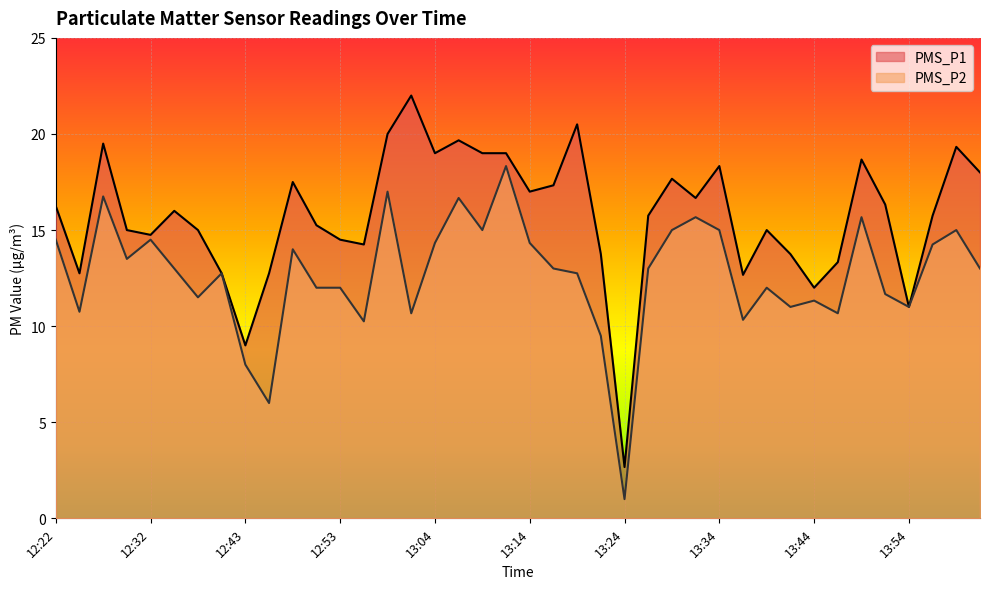

What is the label of the 18th point from the left?

13:06